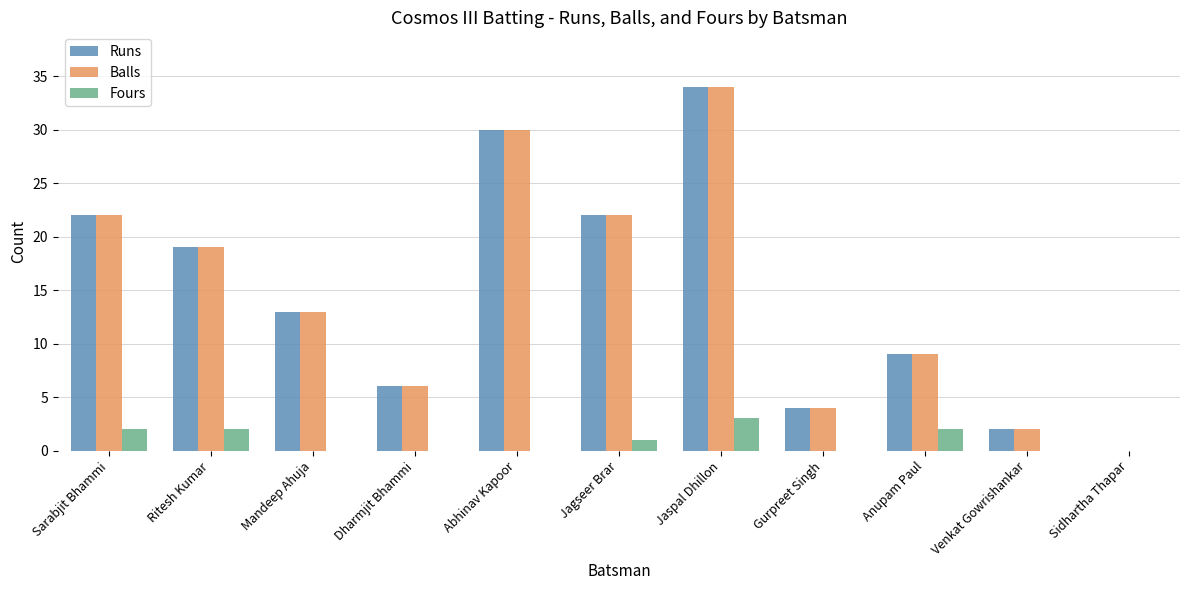

What is the sum of the Balls values at Jagseer Brar and Dharmjit Bhammi?

28